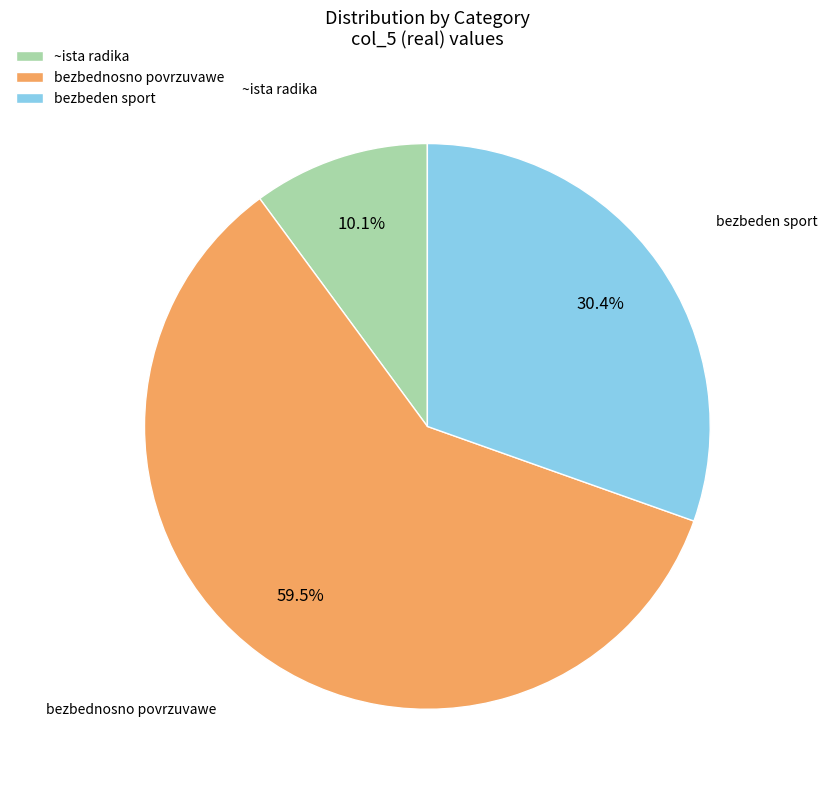

What is the largest slice in the pie chart?

bezbednosno povrzuvawe